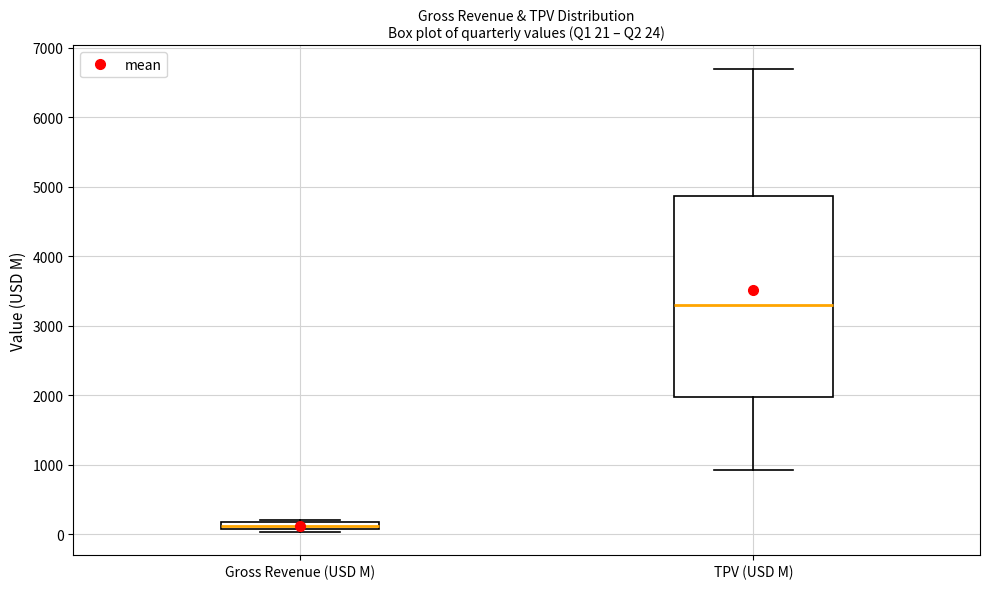

Comparing the boxes themselves (not the whiskers), which one is the tallest?

TPV (USD M)